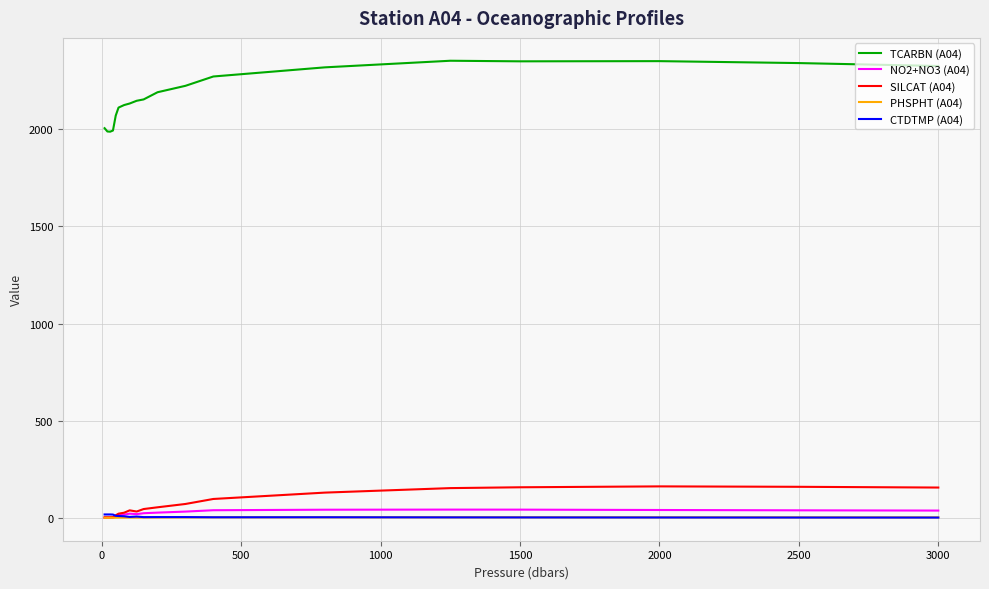

Which series has the largest total across all categories?

TCARBN (A04)